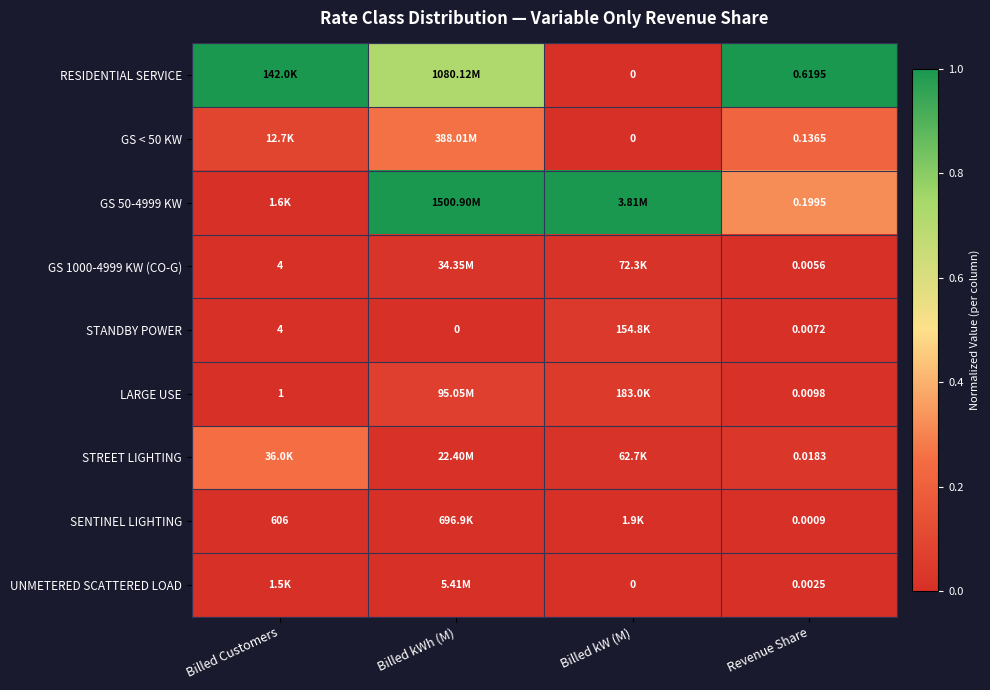

Rank the series at Revenue Share from highest to lowest value.

RESIDENTIAL SERVICE, GS 50-4999 KW, GS < 50 KW, STREET LIGHTING, LARGE USE, STANDBY POWER, GS 1000-4999 KW (CO-G), UNMETERED SCATTERED LOAD, SENTINEL LIGHTING